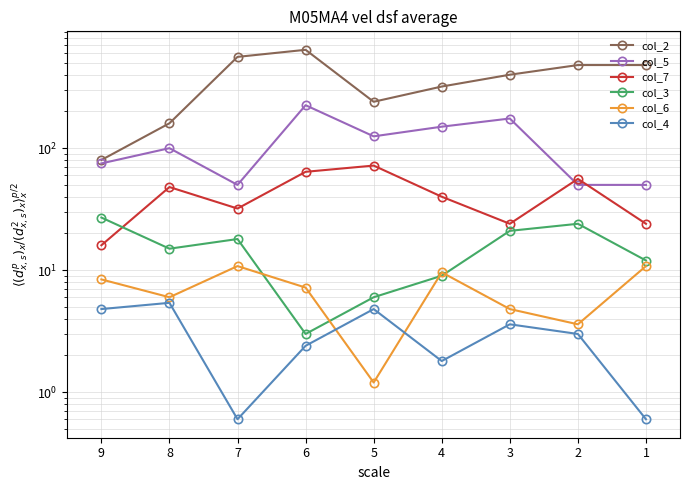

How many data points in col_3 are above 15?

4